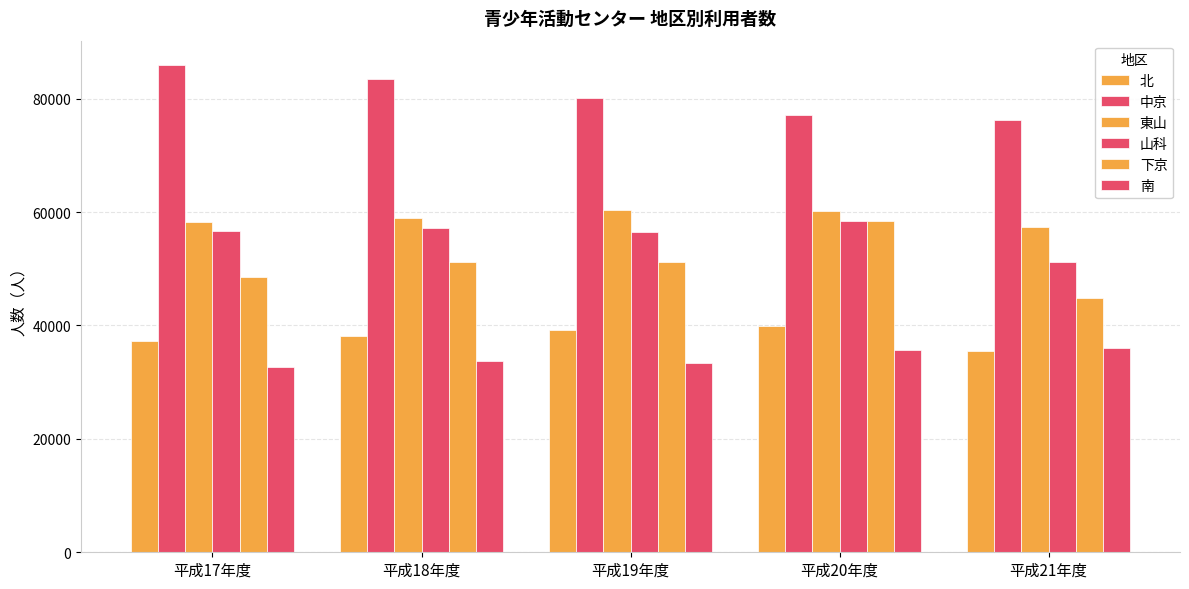

What is the value of the 山科 bar at the 3rd from the left?

56533